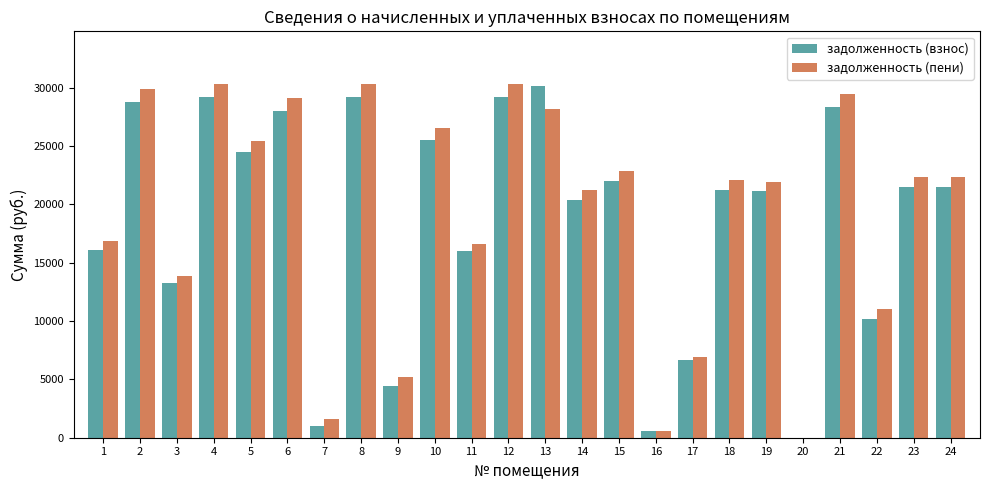

Is the value of задолженность (пени) at 15 greater than the value of задолженность (взнос) at 14?

Yes